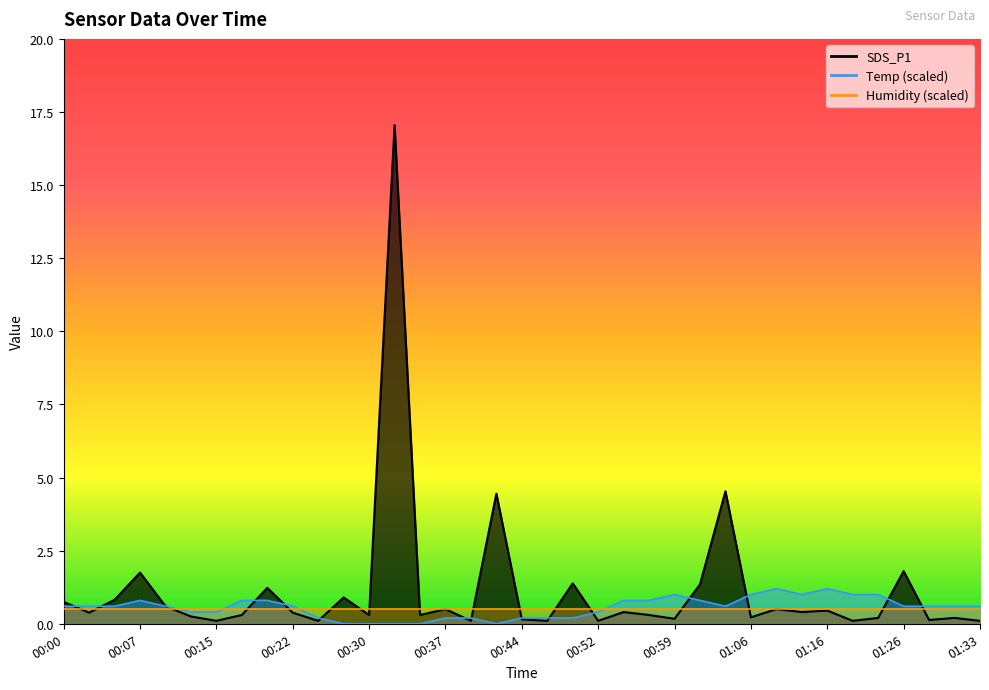

How many data points does each series have?

37